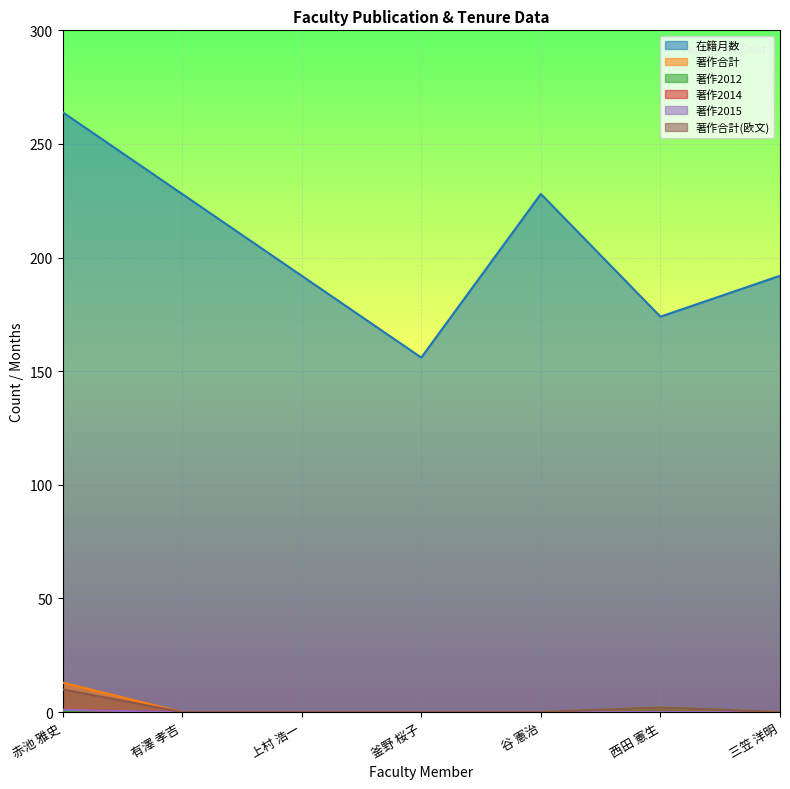

What is the greatest value displayed?

264